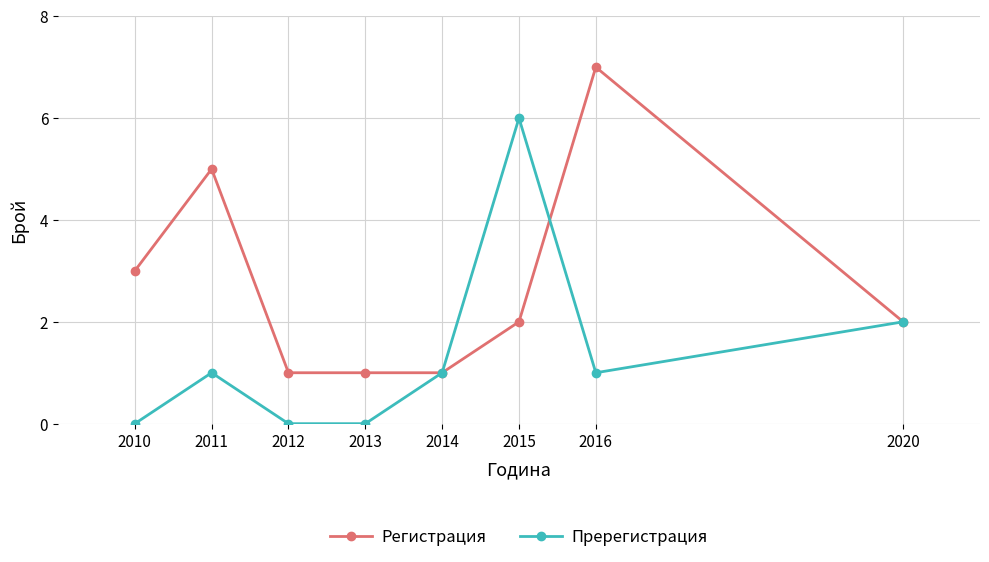

What is the value of the Пререгистрация point at the 8th from the left?

2